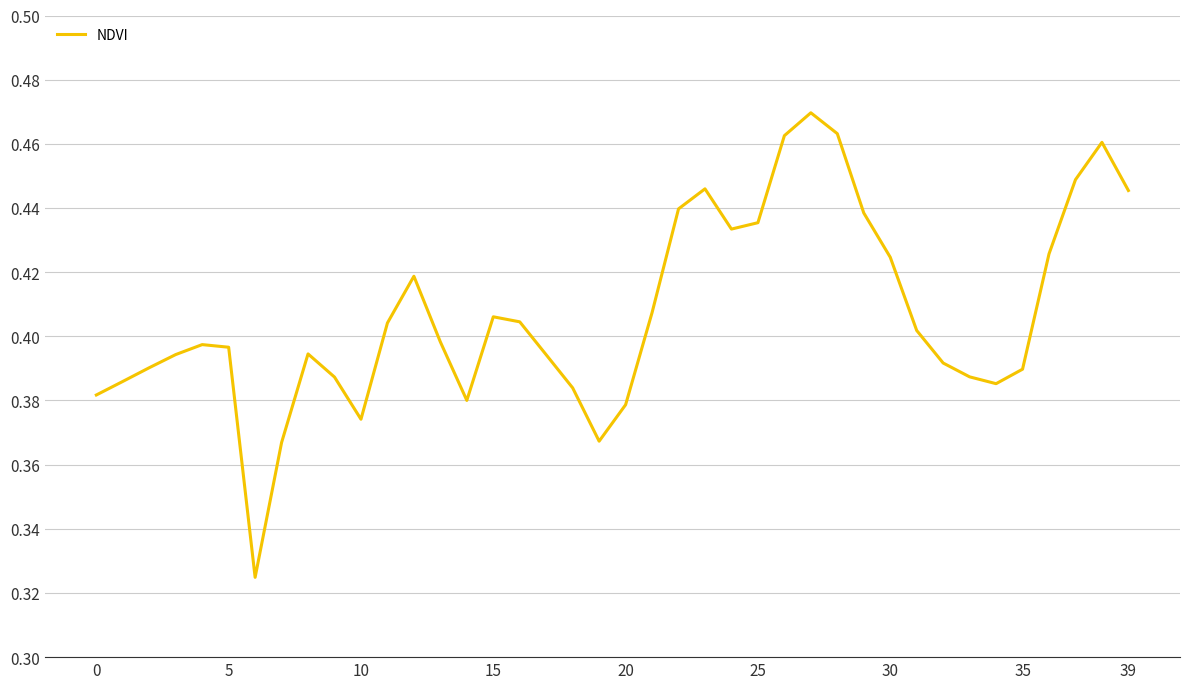

Reading left to right, extract all data points from this chart.

0.4	0.4	0.4	0.4	0.4	0.4	0.3	0.4	0.4	0.4	0.4	0.4	0.4	0.4	0.4	0.4	0.4	0.4	0.4	0.4	0.4	0.4	0.4	0.4	0.4	0.4	0.5	0.5	0.5	0.4	0.4	0.4	0.4	0.4	0.4	0.4	0.4	0.4	0.5	0.4